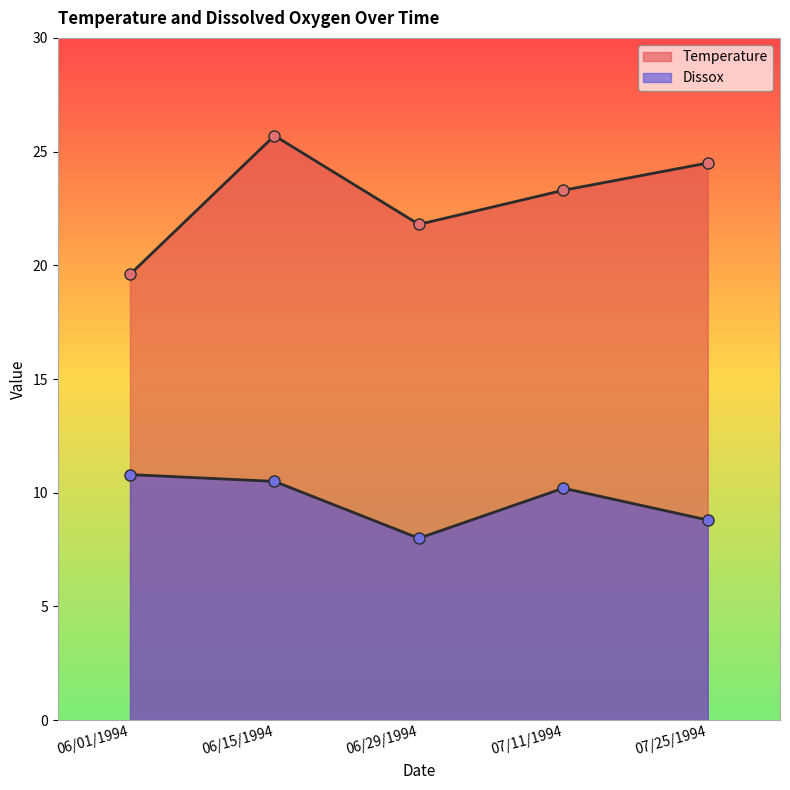

True or false: Dissox and Temperature cross at least once.

False